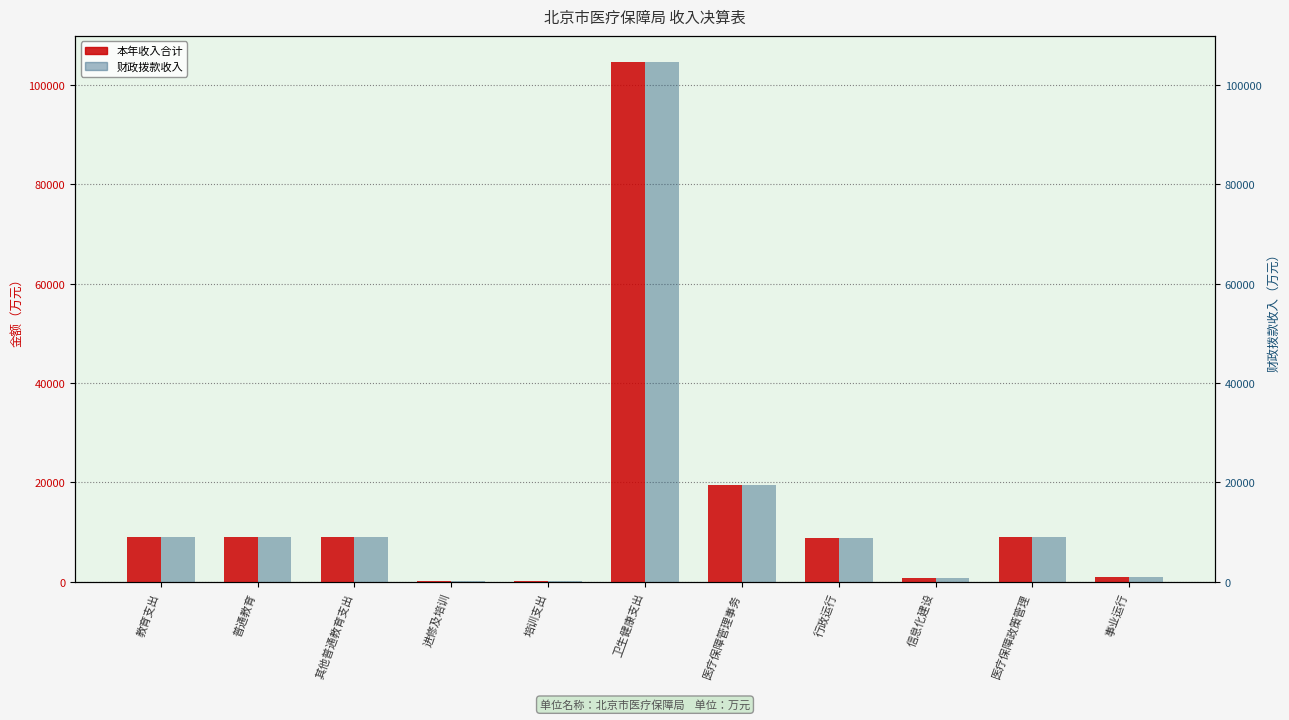

Rank the series at 行政运行 from lowest to highest value.

本年收入合计, 财政拨款收入